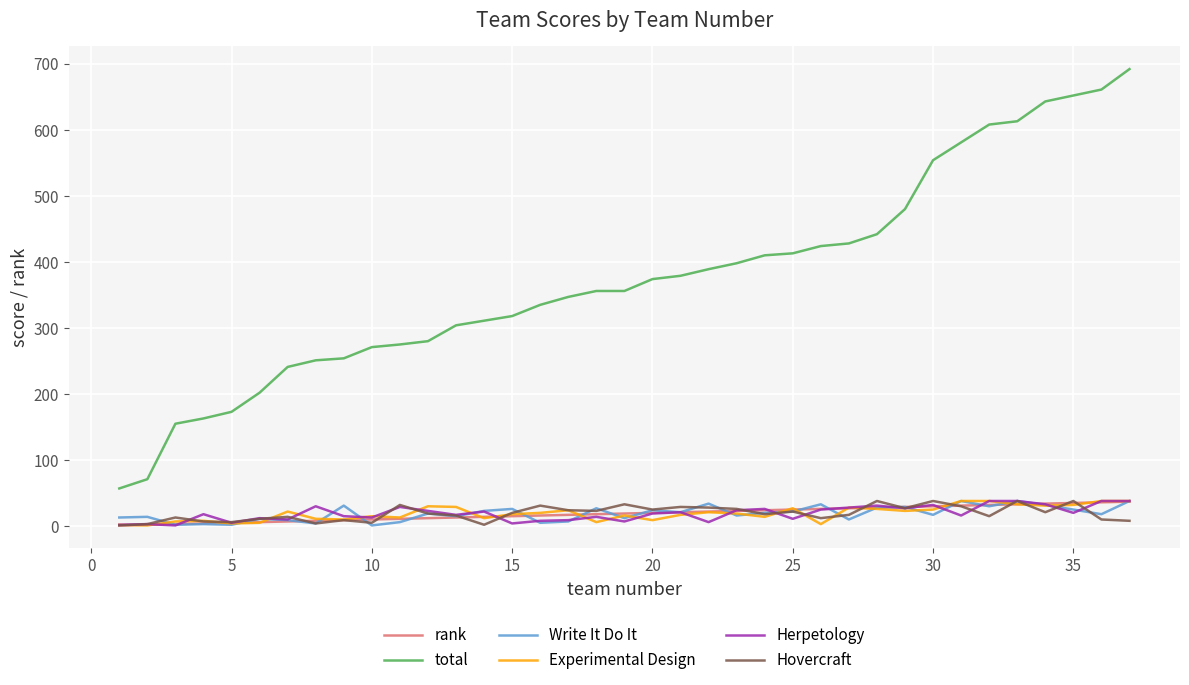

How many lines are shown in the chart?

6